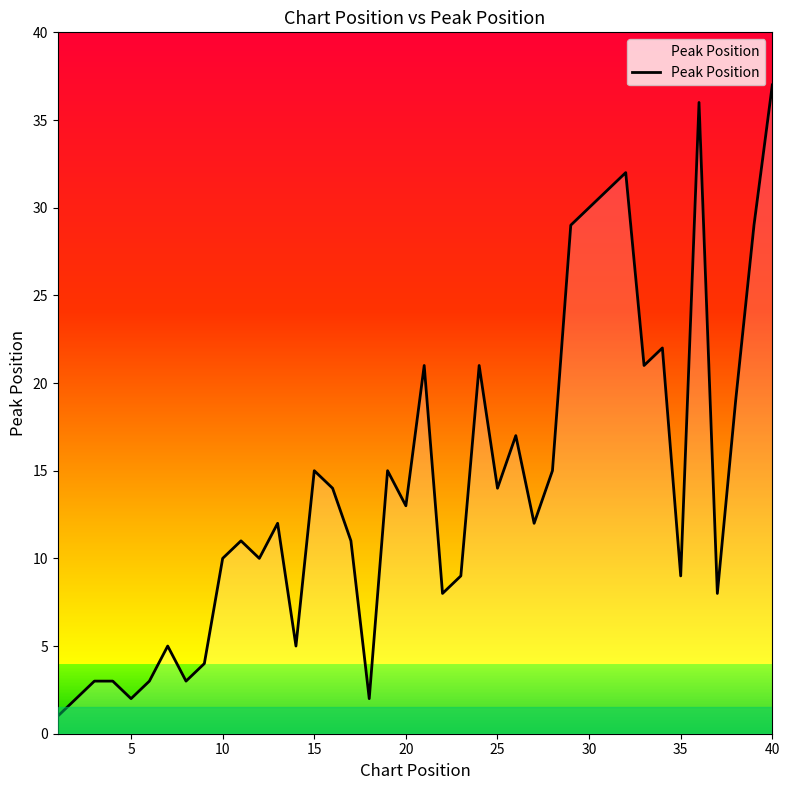

What is the difference between the maximum and minimum values?

36